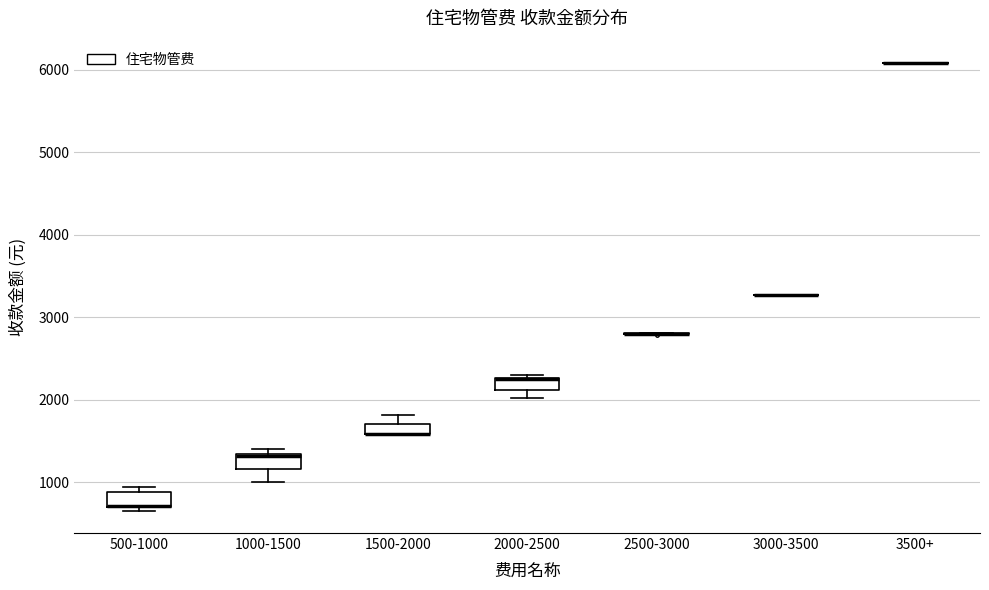

Where does the lower whisker of the box for 1000-1500 end on the y-axis? The values are not printed on the chart, so give them approximately, as read against the axis.

1000